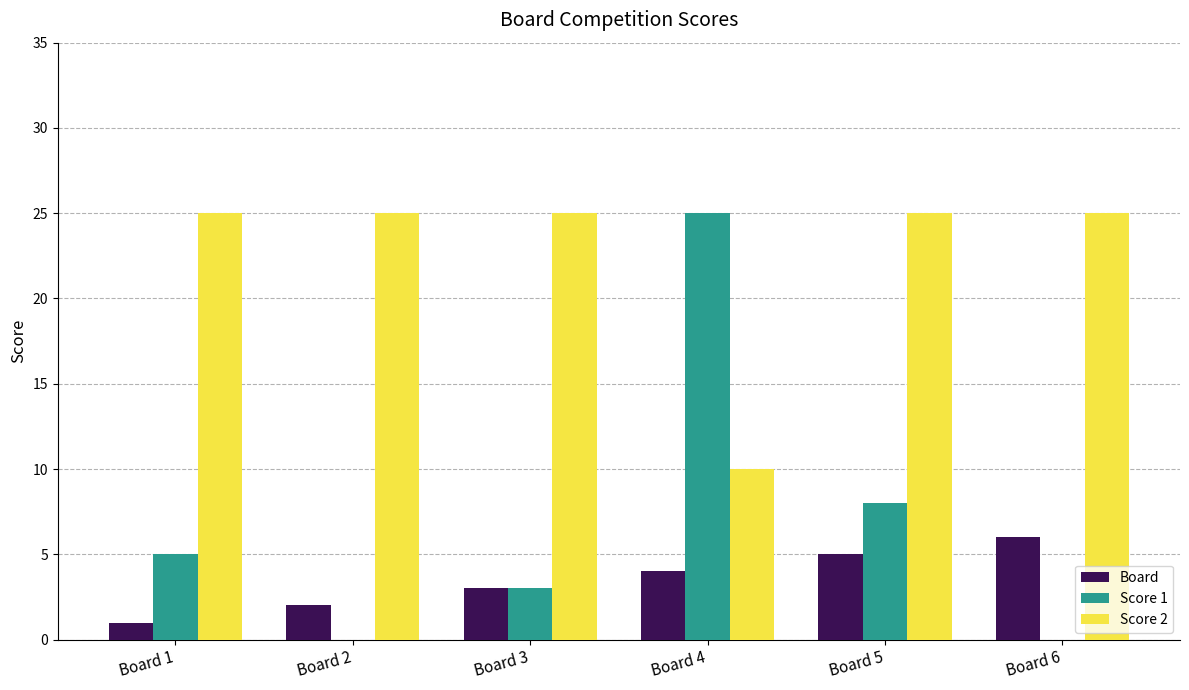

Is it true that Score 1 equals -14 at Board 6?

False